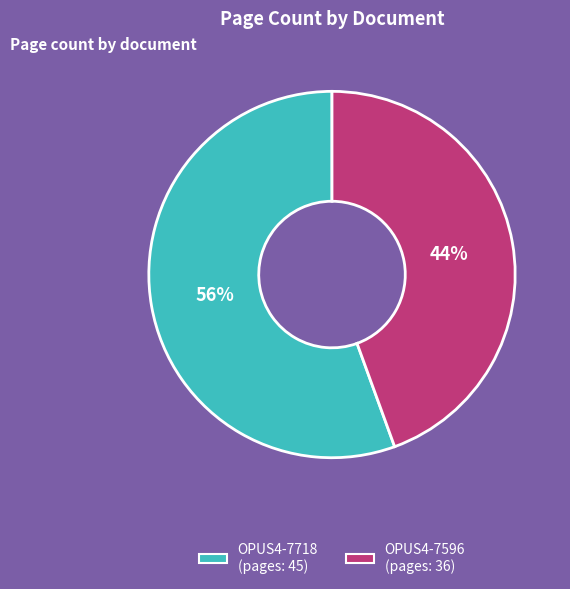

Count the number of slices in the pie.

2